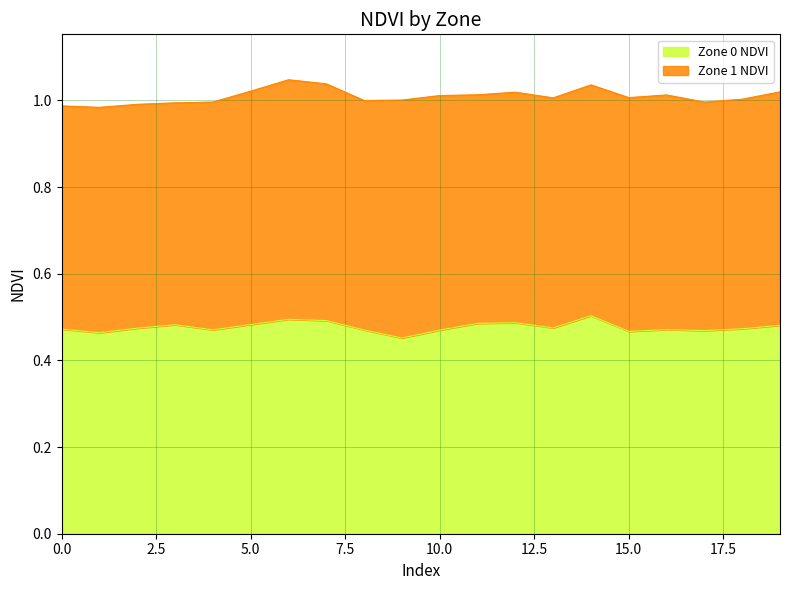

Count the values in the range 0 to 1.

20